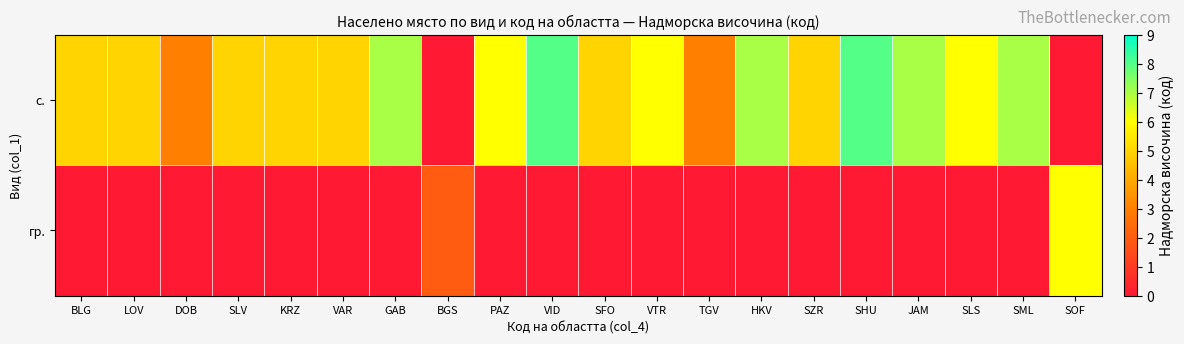

Which series has the largest range (max minus min)?

с.